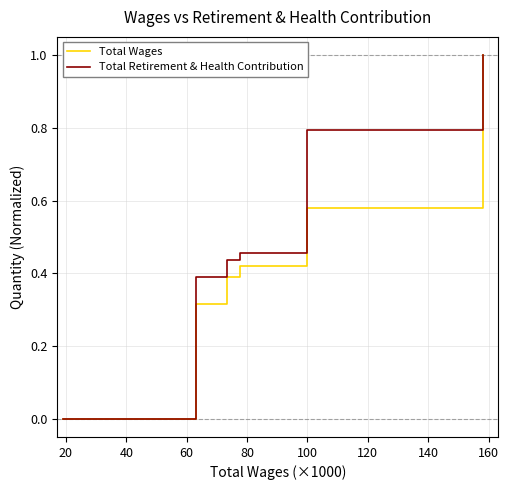

List the series in order of their overall mean, highest first.

Total Retirement & Health Contribution, Total Wages